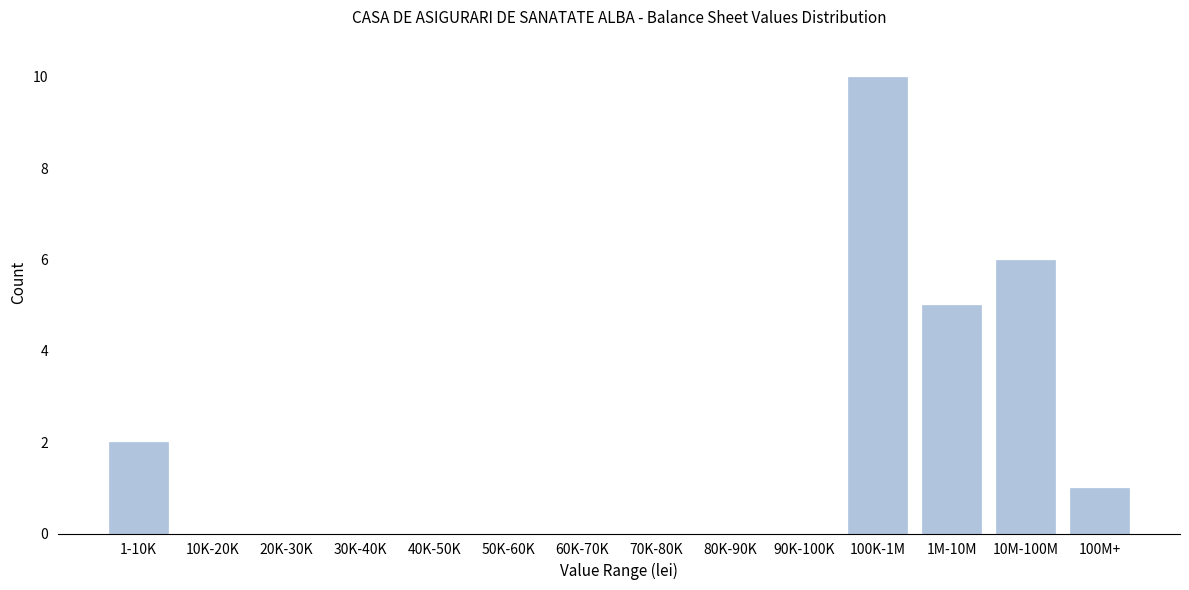

Reading right to left, extract all data points from this chart.

100M+=1	10M-100M=6	1M-10M=5	100K-1M=10	90K-100K=0	80K-90K=0	70K-80K=0	60K-70K=0	50K-60K=0	40K-50K=0	30K-40K=0	20K-30K=0	10K-20K=0	1-10K=2